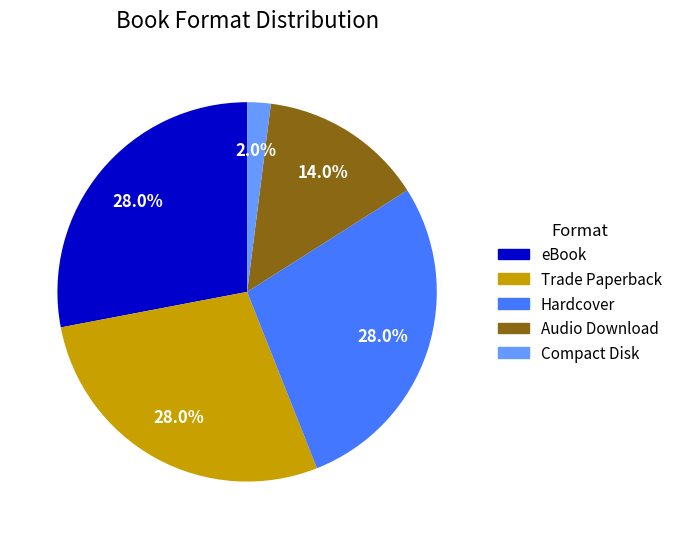

How many segments does this pie chart have?

5